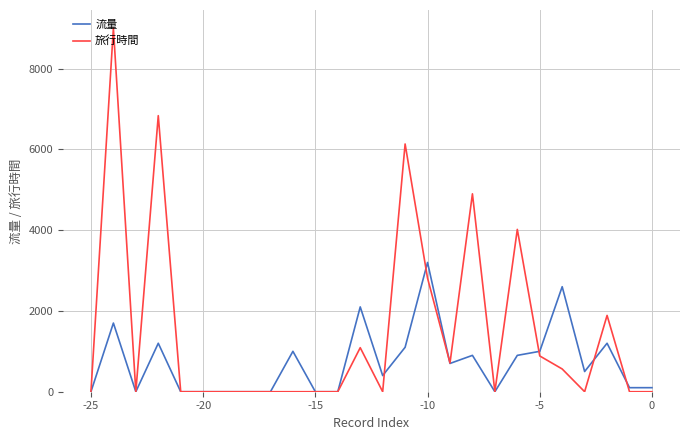

Rank the series by their maximum value, from highest to lowest.

旅行時間, 流量